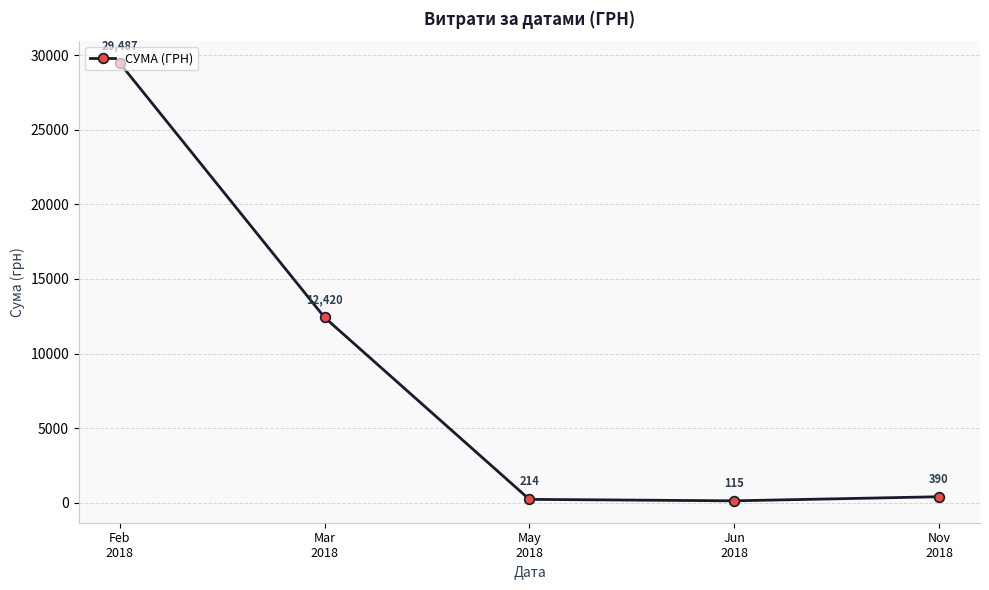

At which label is the value closest to 14800?

Mar
2018